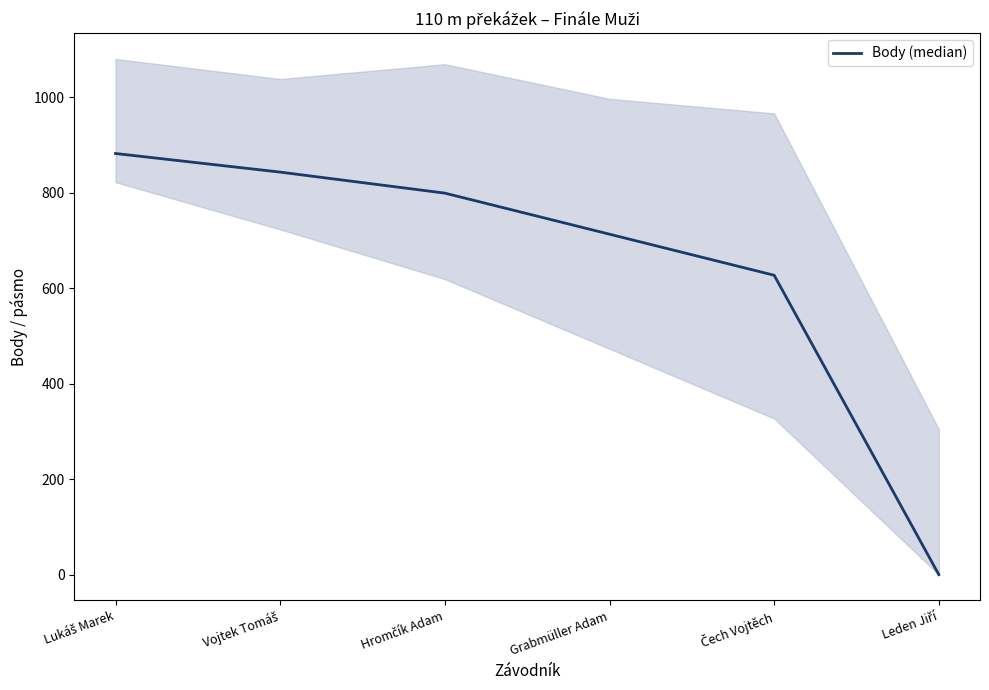

Approximately how many times larger is the value at Vojtek Tomáš compared to Lukáš Marek?

1.0